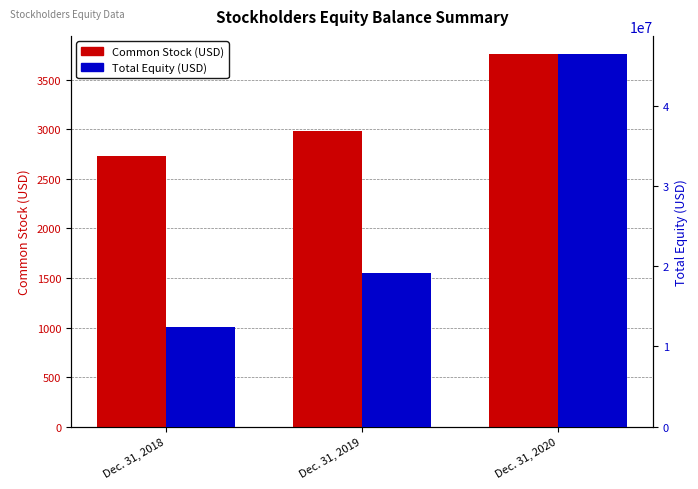

How many data points in Common Stock are less than 2983?

1